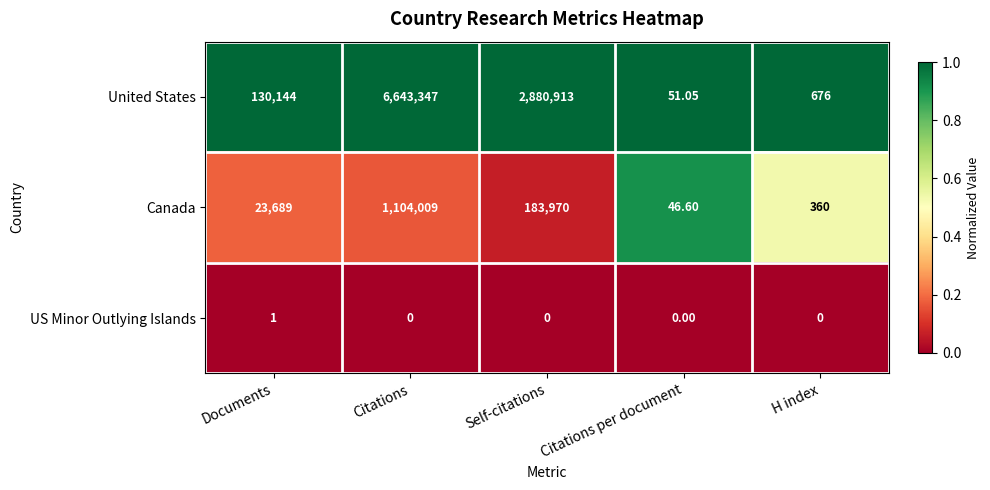

Which series has the widest spread of values?

United States